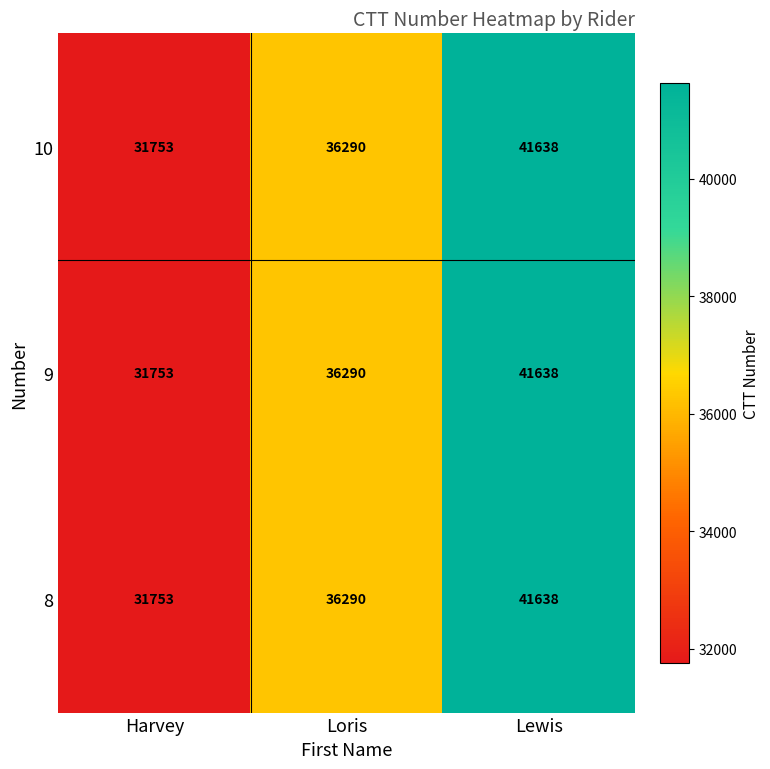

At which category does the chart reach its peak across all series?

Lewis